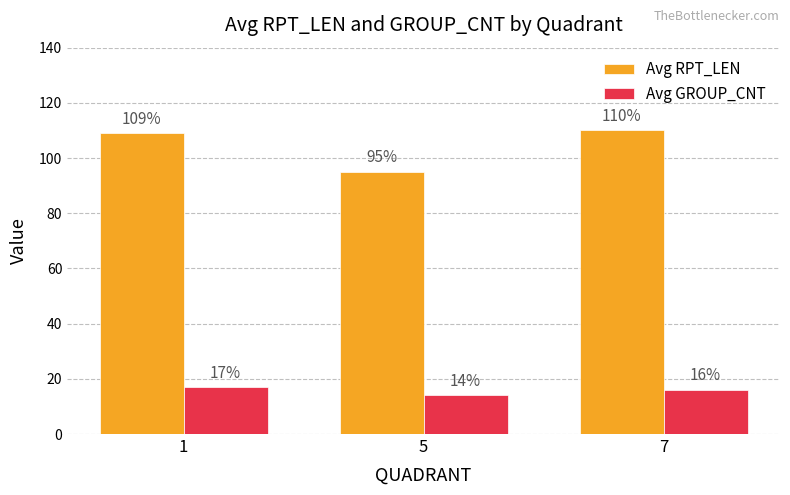

Which label corresponds to the largest value in the chart?

7